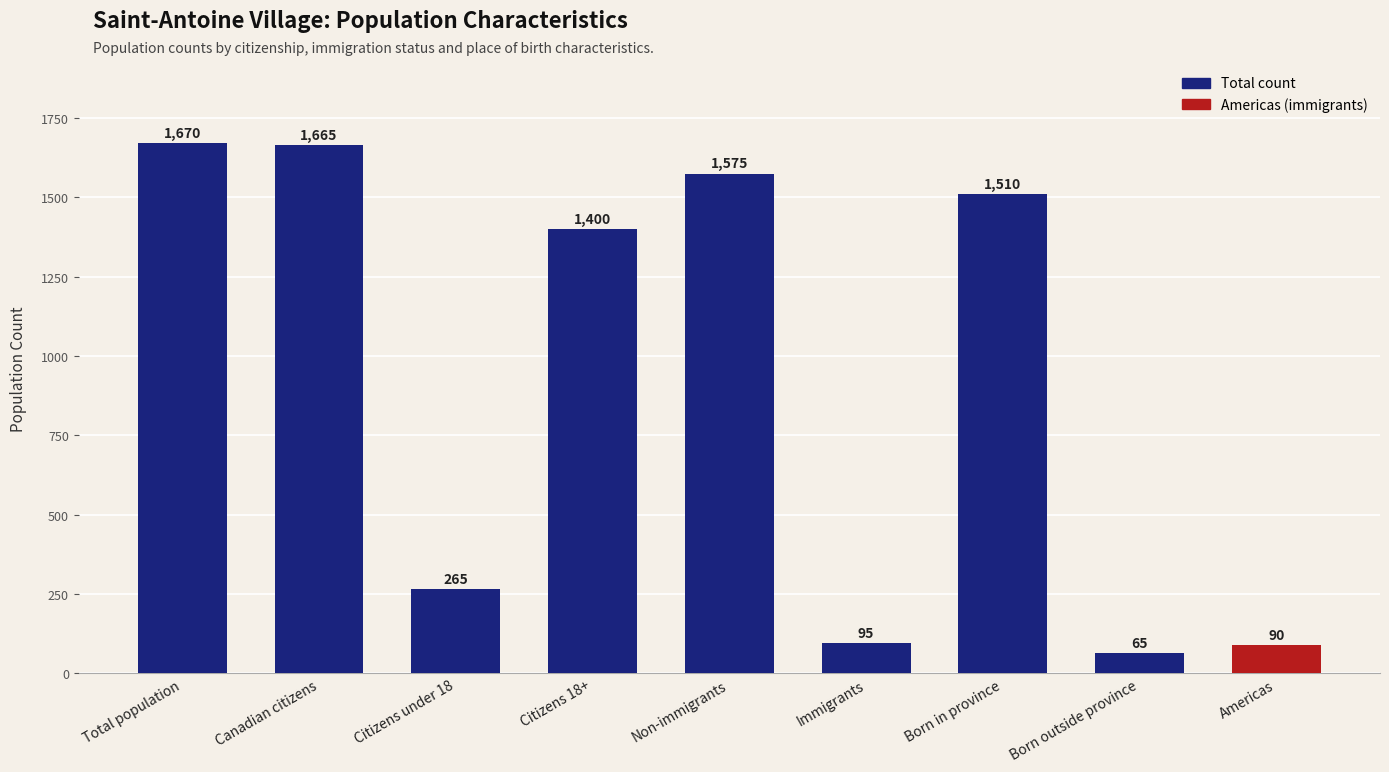

Rank the categories by value from highest to lowest.

Total population, Canadian citizens, Non-immigrants, Born in province, Citizens 18+, Citizens under 18, Immigrants, Americas, Born outside province